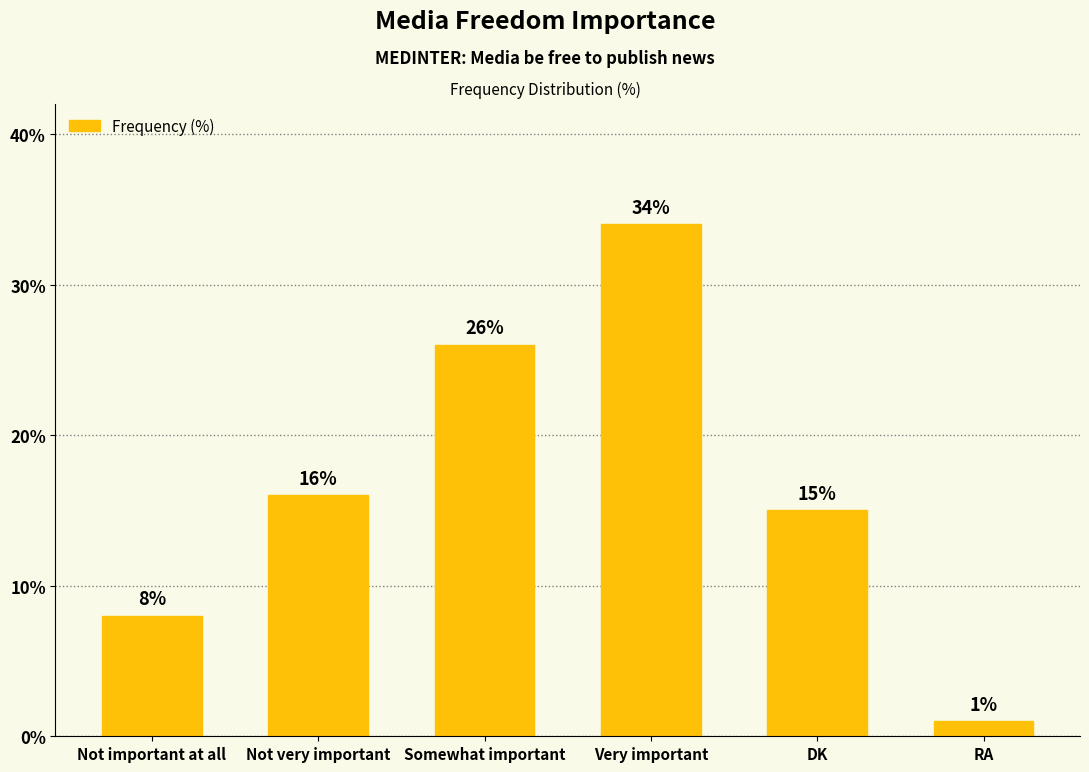

How many categories are shown in the chart?

6